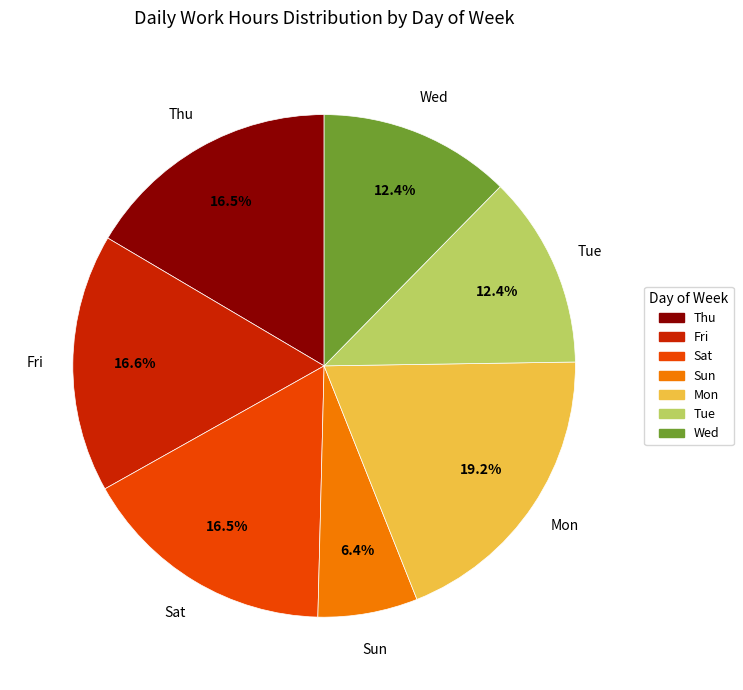

To the nearest percent, what is the difference between the Wed and Mon slice percentages?

7%